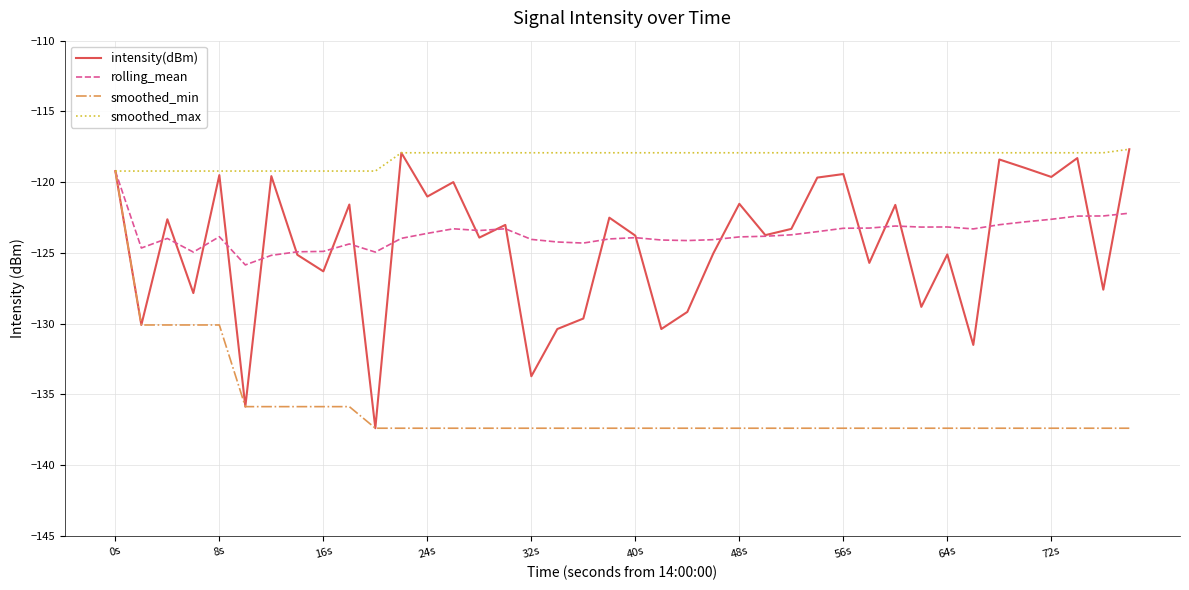

What is the minimum value for intensity(dBm)?

-137.4